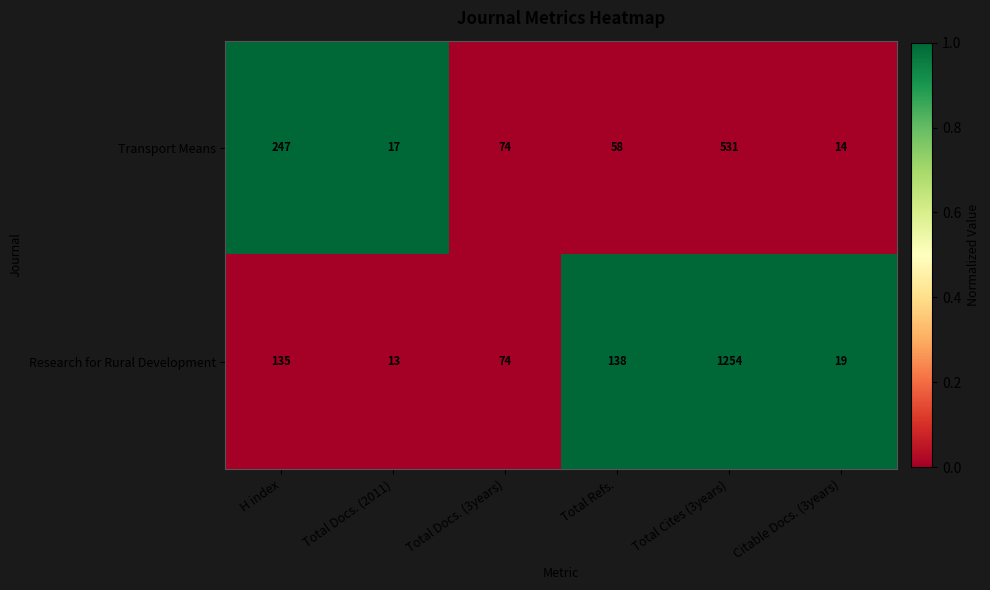

Which series has the largest total across all categories?

Research for Rural Development